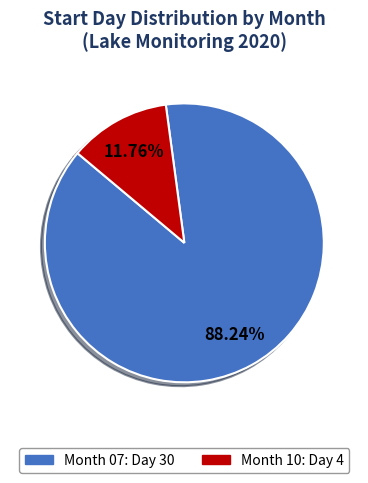

Do Month 10: Day 4 and Month 07: Day 30 together represent more than half of the pie?

Yes